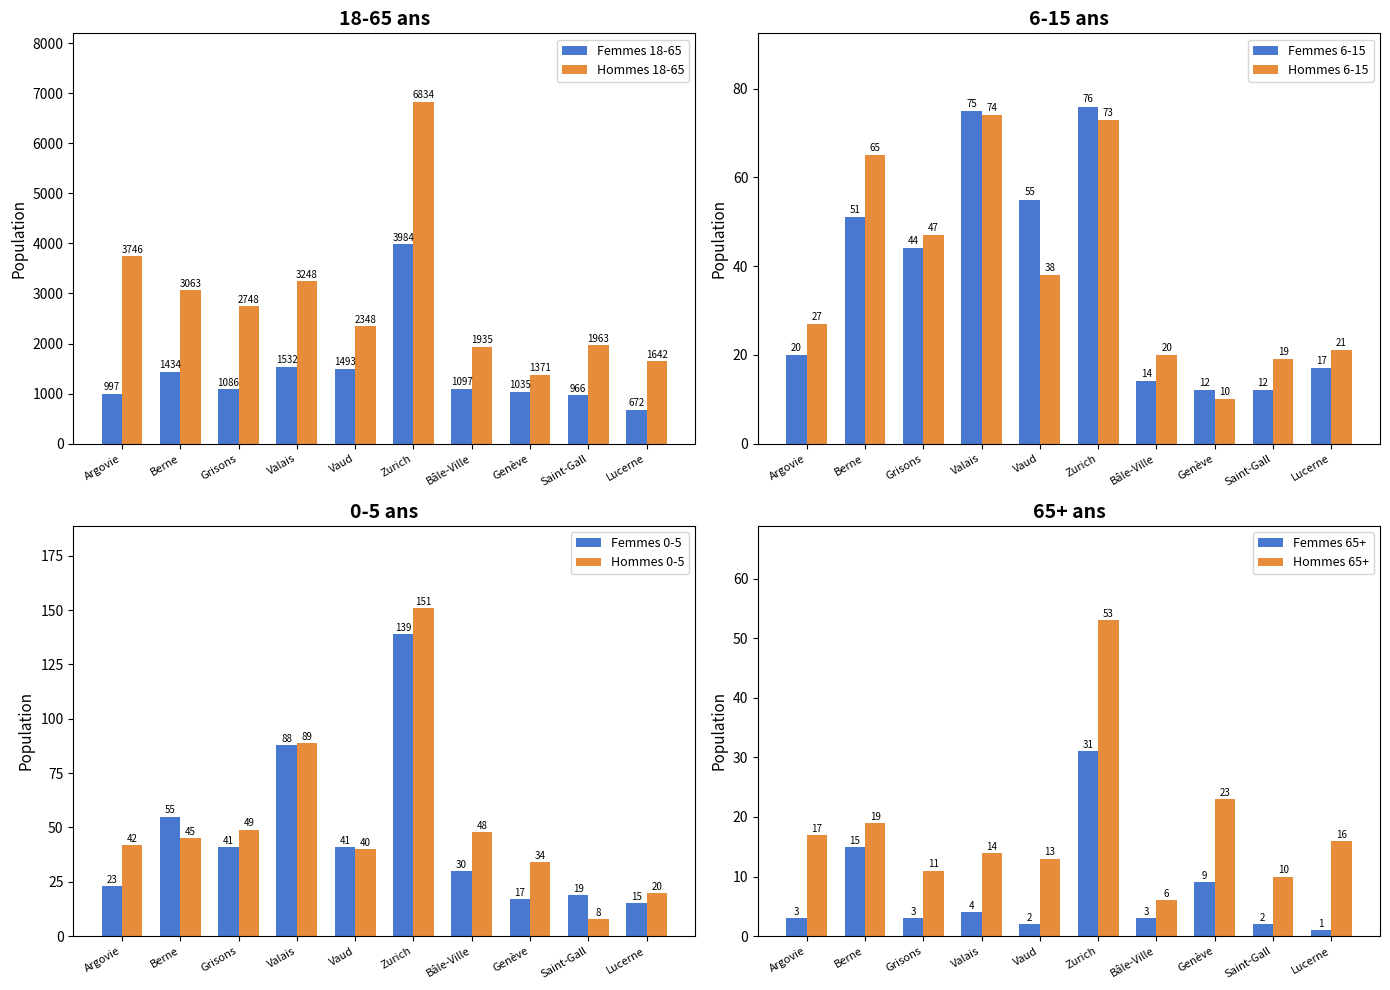

What position from the left is Lucerne?

10